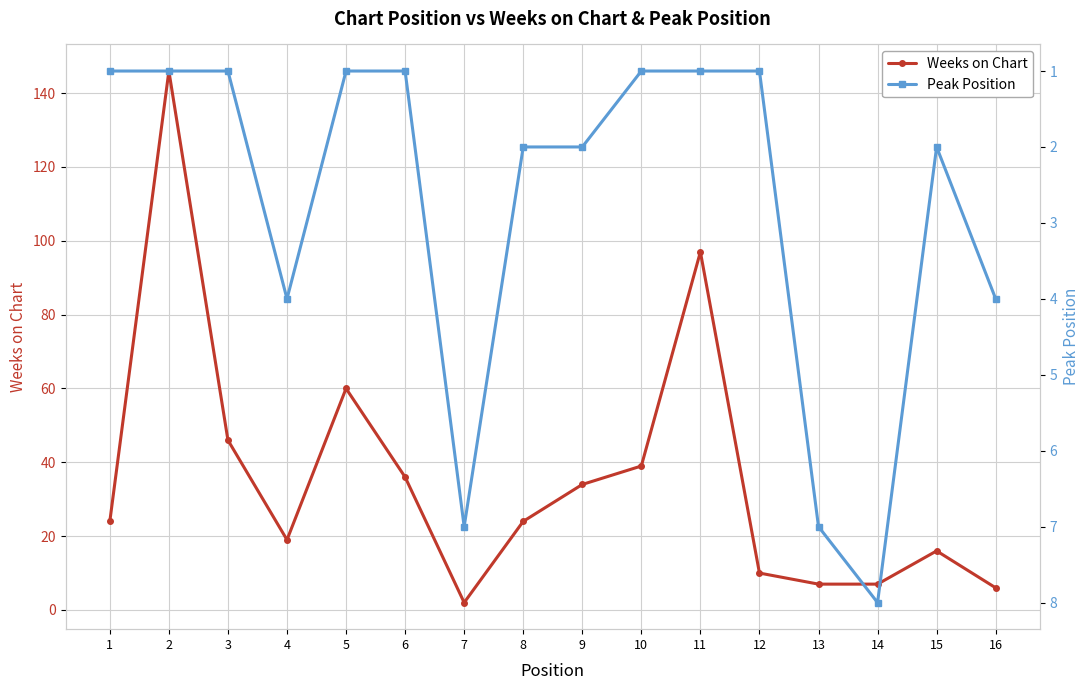

What is the difference between the maximum and second lowest values in the Peak Position series?

7